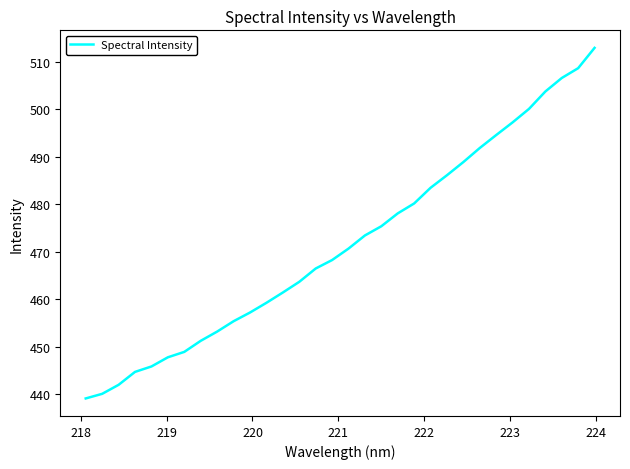

What is the smallest value displayed?

439.2